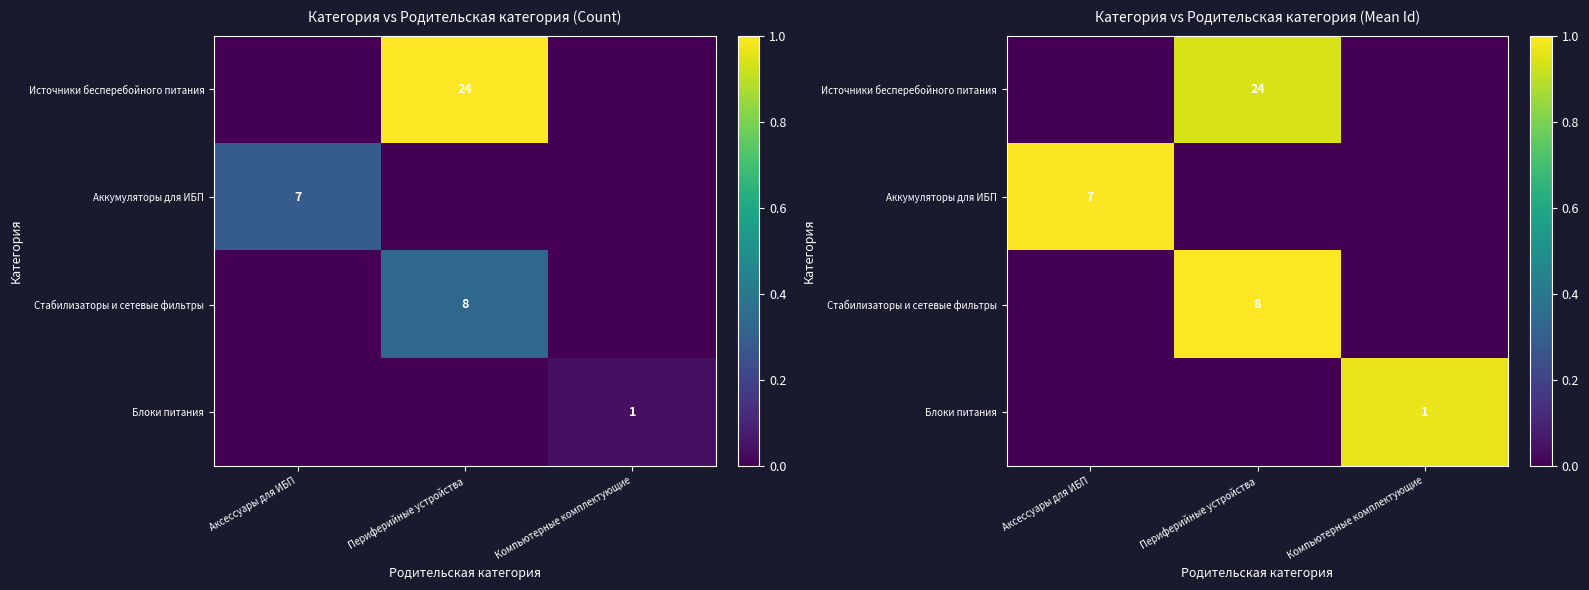

What is the maximum value for Стабилизаторы и сетевые фильтры?

1.0